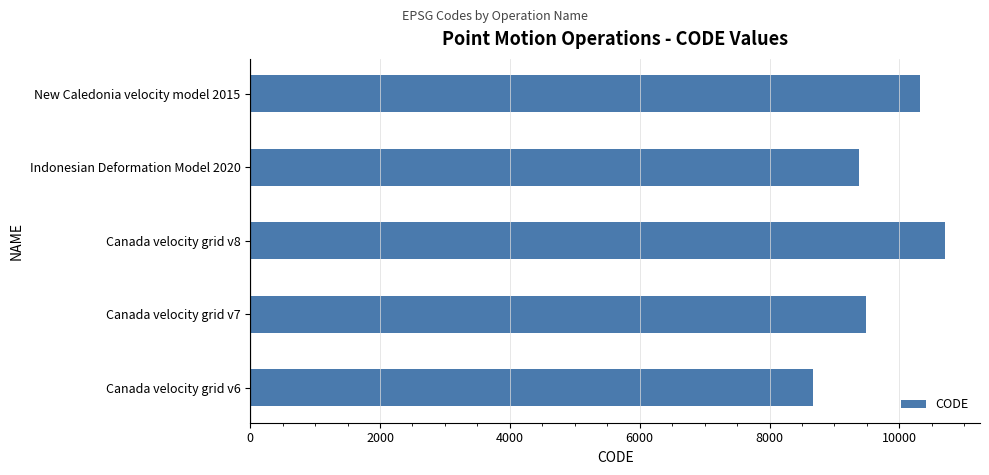

List the labels in order of value, smallest first.

Canada velocity grid v6, Indonesian Deformation Model 2020, Canada velocity grid v7, New Caledonia velocity model 2015, Canada velocity grid v8